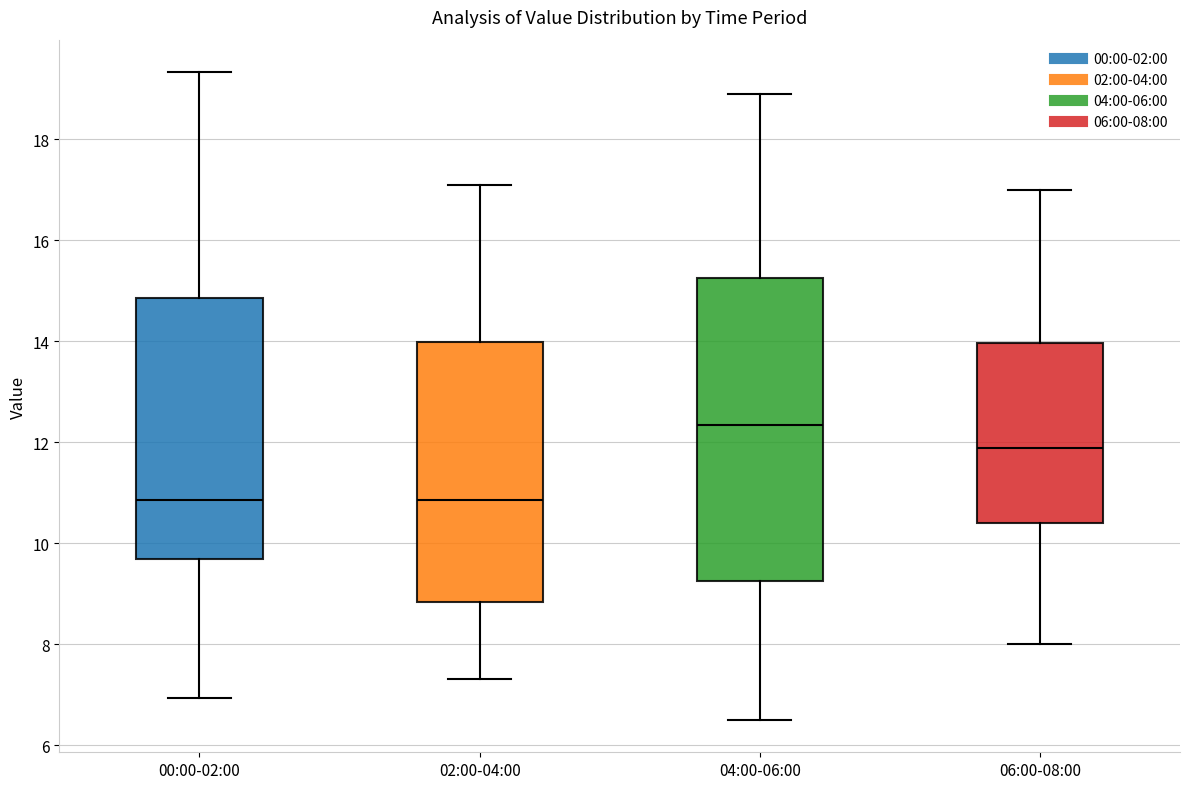

Where does the upper whisker of the box for 06:00-08:00 end on the y-axis? The values are not printed on the chart, so give them approximately, as read against the axis.

17.0